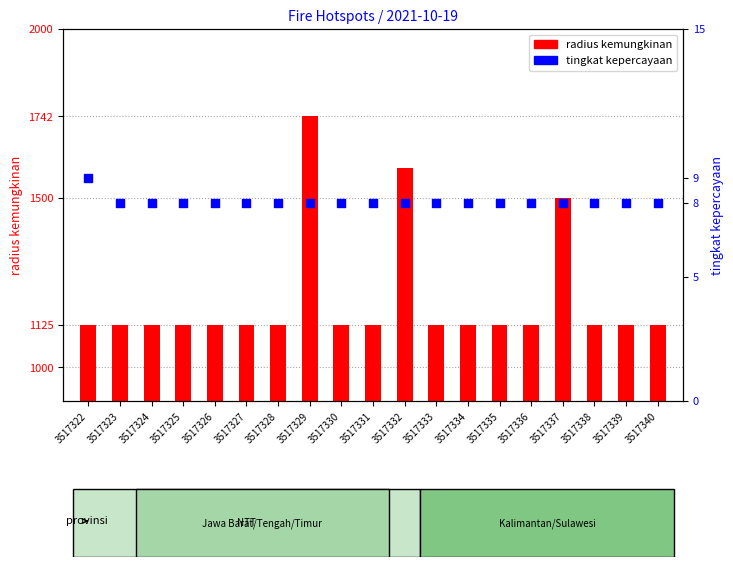

Which series has the largest Y range (max minus min)?

radius kemungkinan